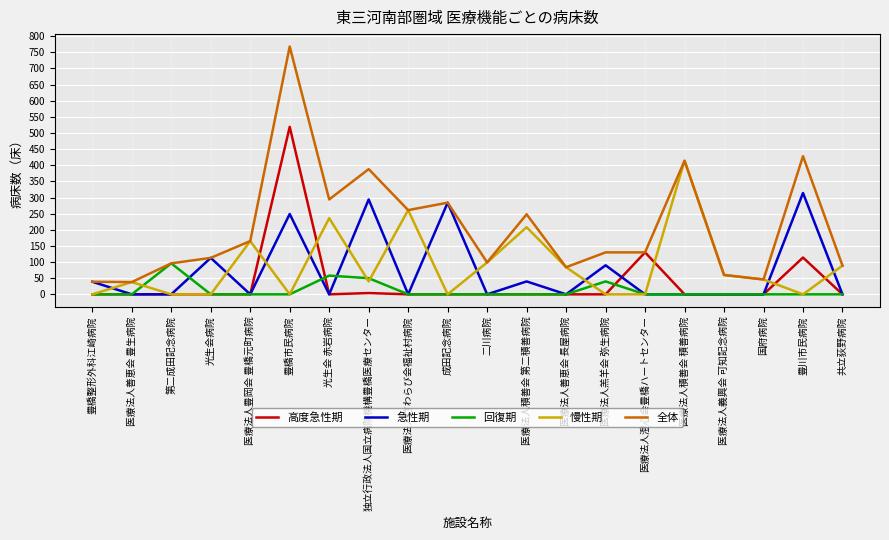

How many values in the 急性期 series exceed 0?

8